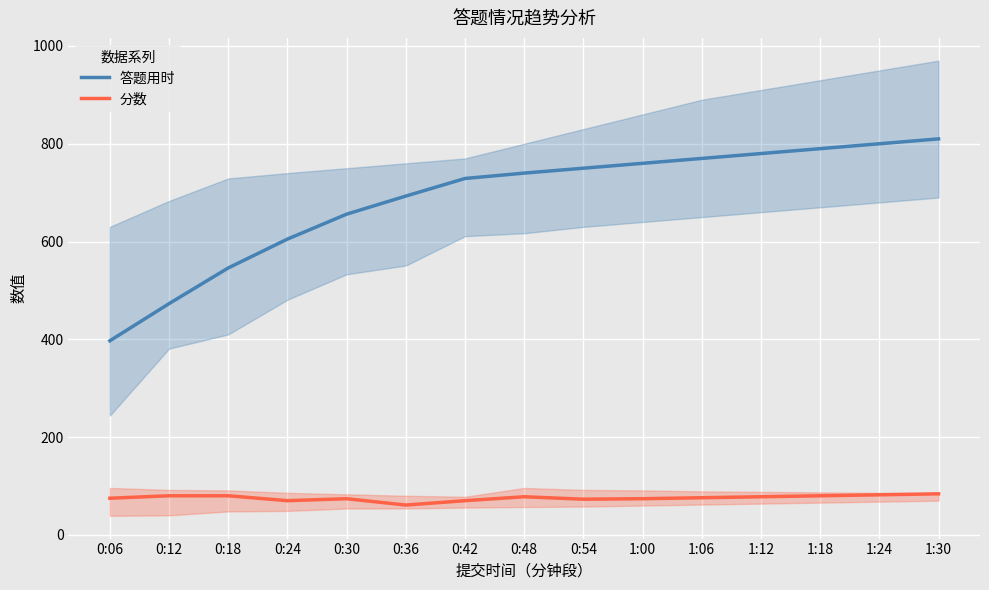

What is the label of the 6th point from the left?

0:36